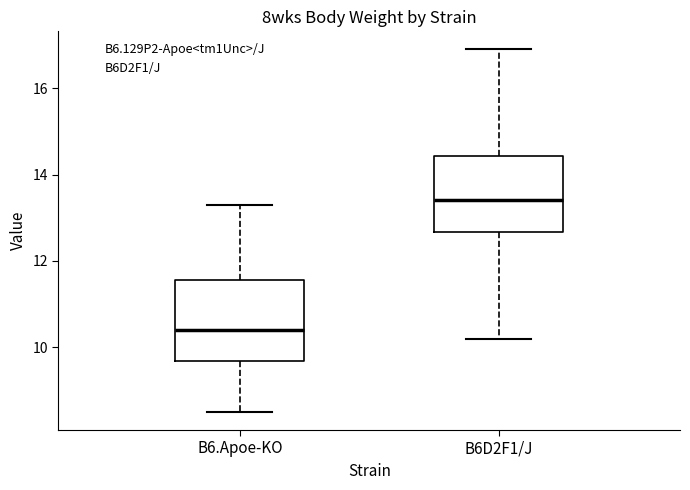

Reading left to right, read every box against the y-axis: the position of its median line, the range the box covers, and the ends of its whiskers. The values are not printed on the chart, so give them approximately, as read against the axis.

B6.Apoe-KO: median 10.4, box 9.6 to 11.6, whiskers 8.6 to 13.4
B6D2F1/J: median 13.4, box 12.6 to 14.4, whiskers 10.2 to 17.0